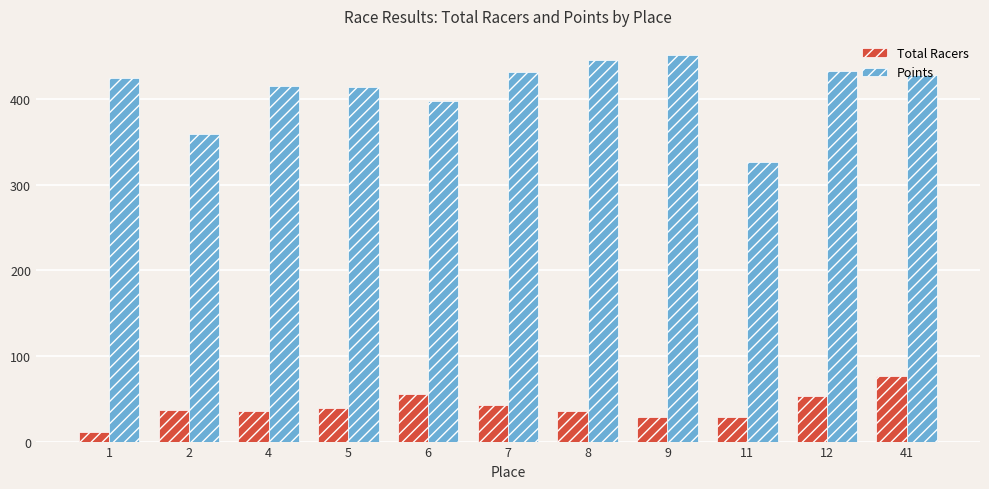

Which series has the largest total across all categories?

Points